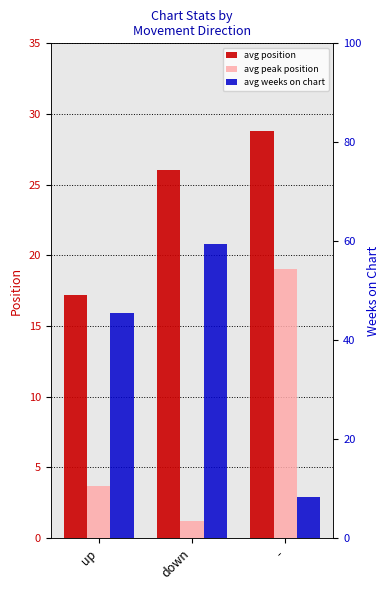

Is it true that avg peak position equals 2.0 at down?

False